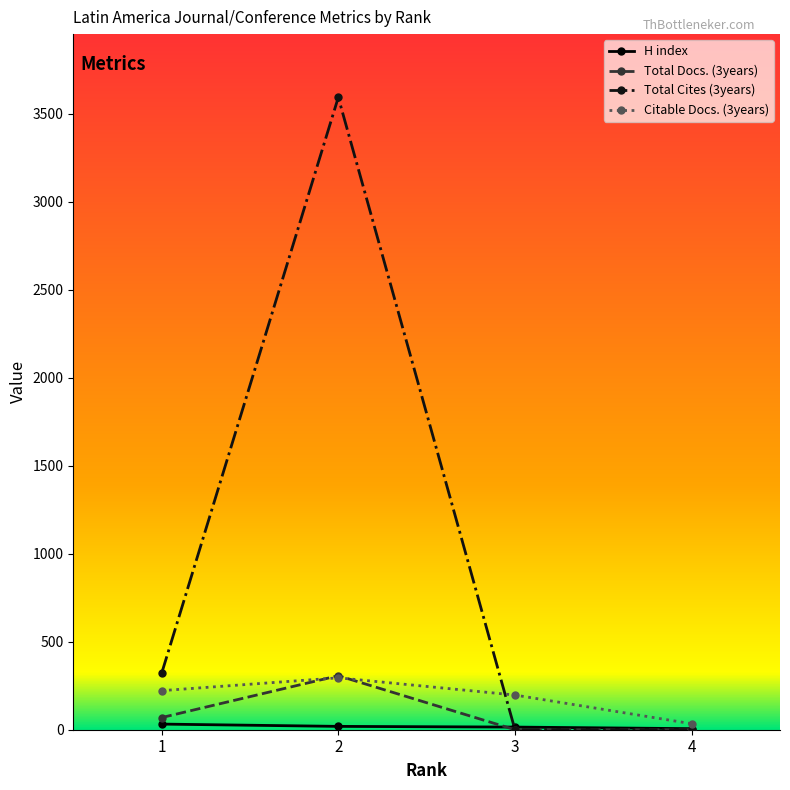

How many lines are shown in the chart?

4